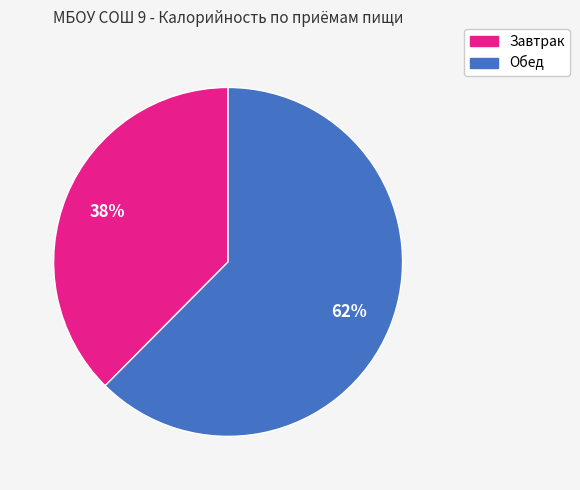

How many slices are in this pie chart?

2